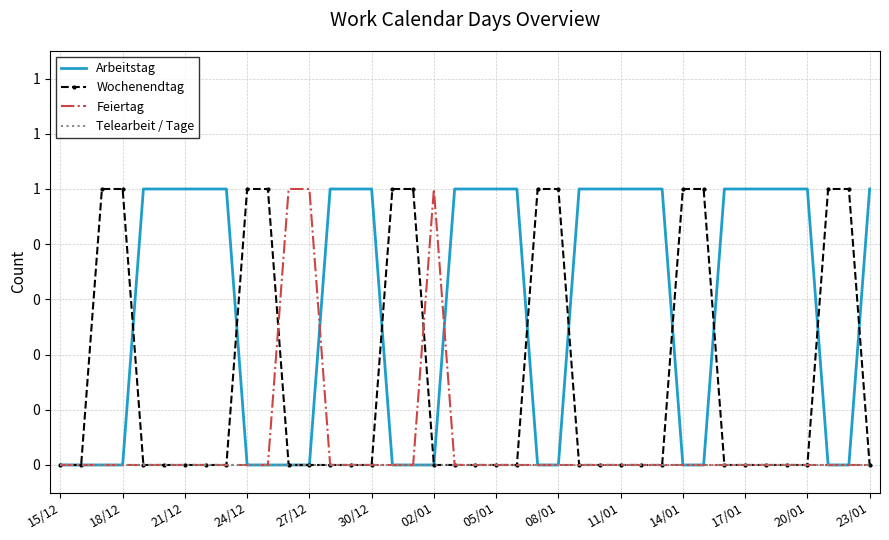

Where is Telearbeit / Tage nearest to the value 0?

15/12